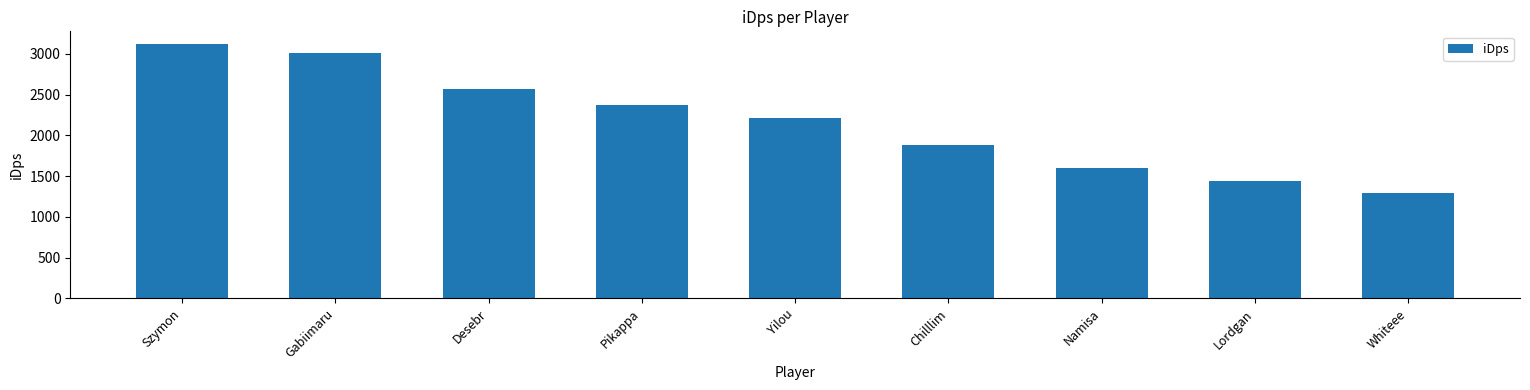

Are the bars horizontal?

No